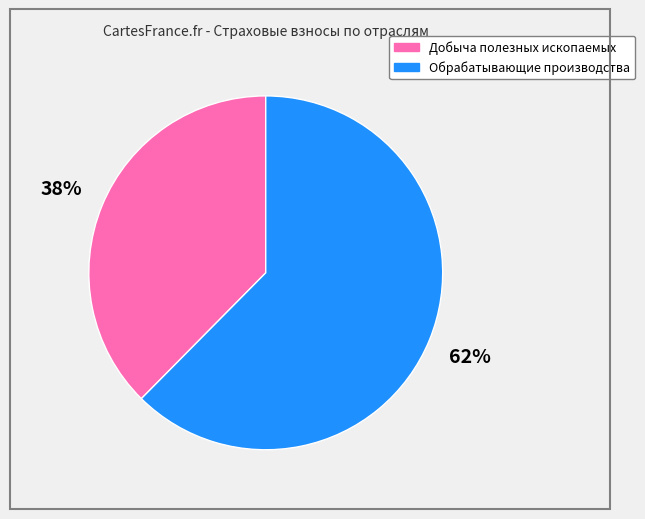

How many segments does this pie chart have?

2